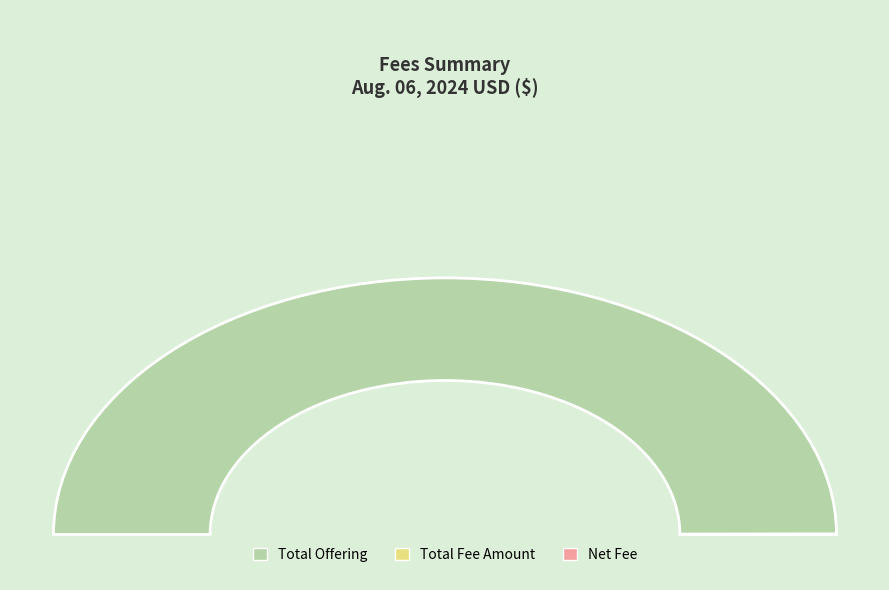

Which slice is the smallest?

Total Fee Amount